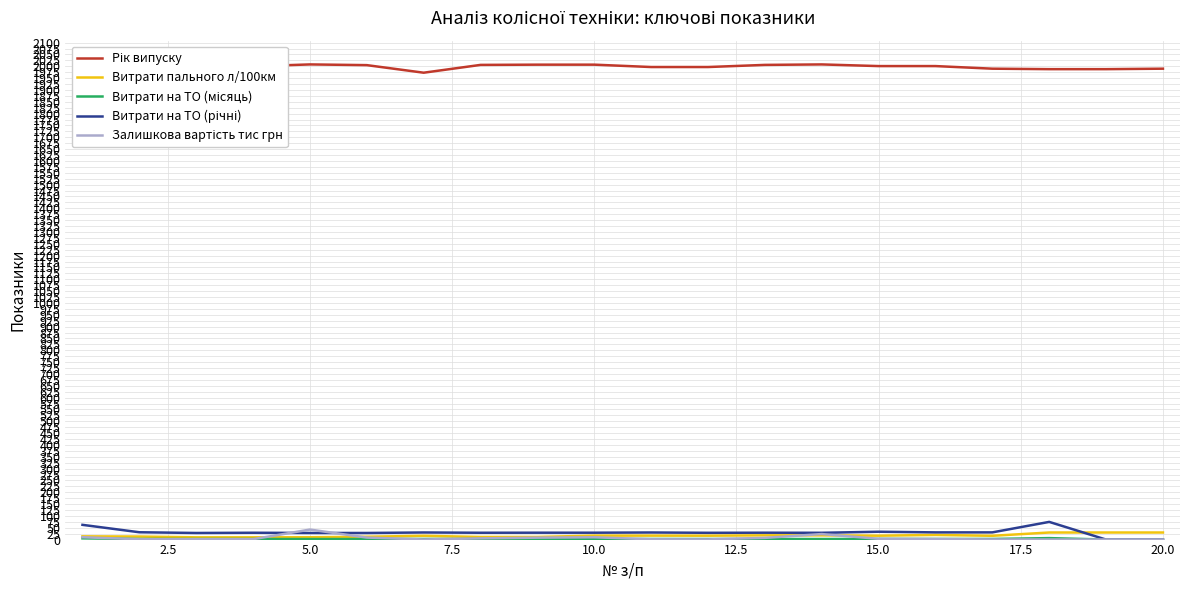

At how many categories does at least one series exceed 235?

20